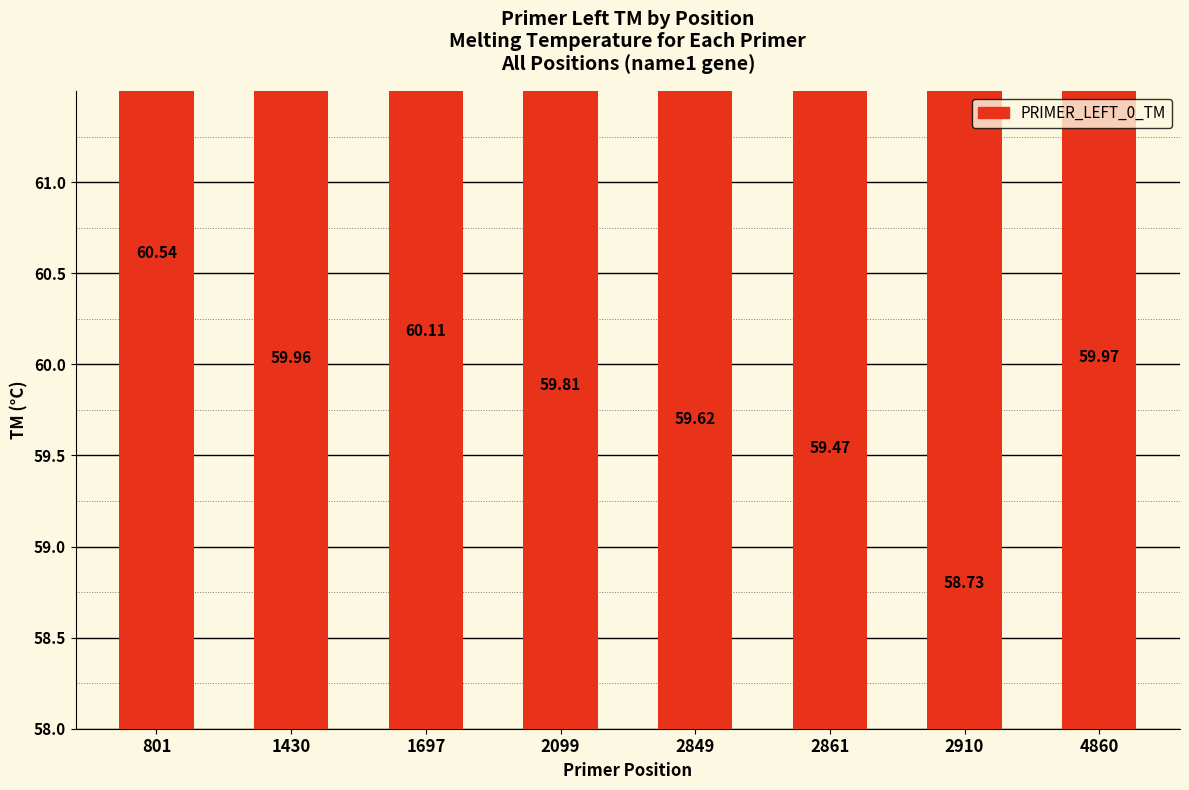

What is the ratio of the value at 1430 to the value at 2910?

1.0